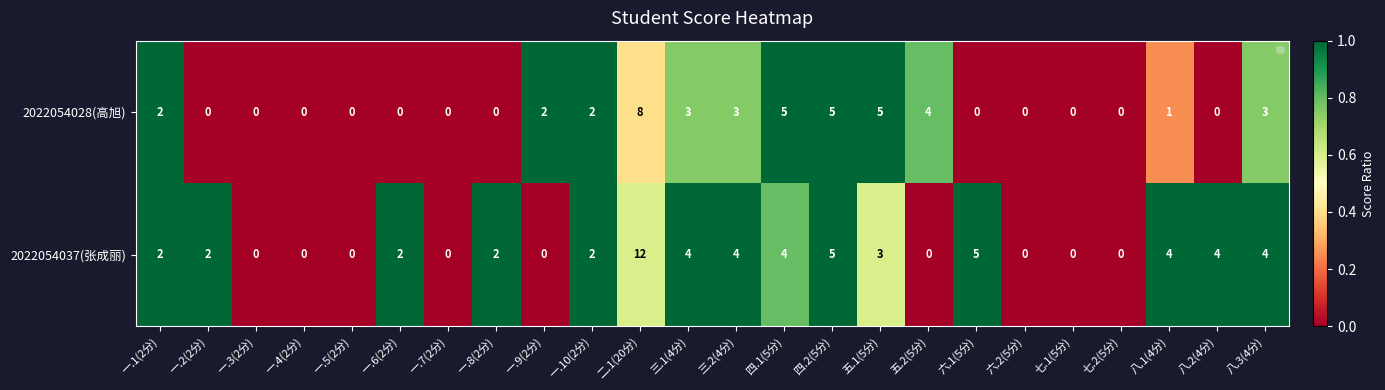

Rank the series by their average value, from highest to lowest.

2022054037(张成丽), 2022054028(高旭)